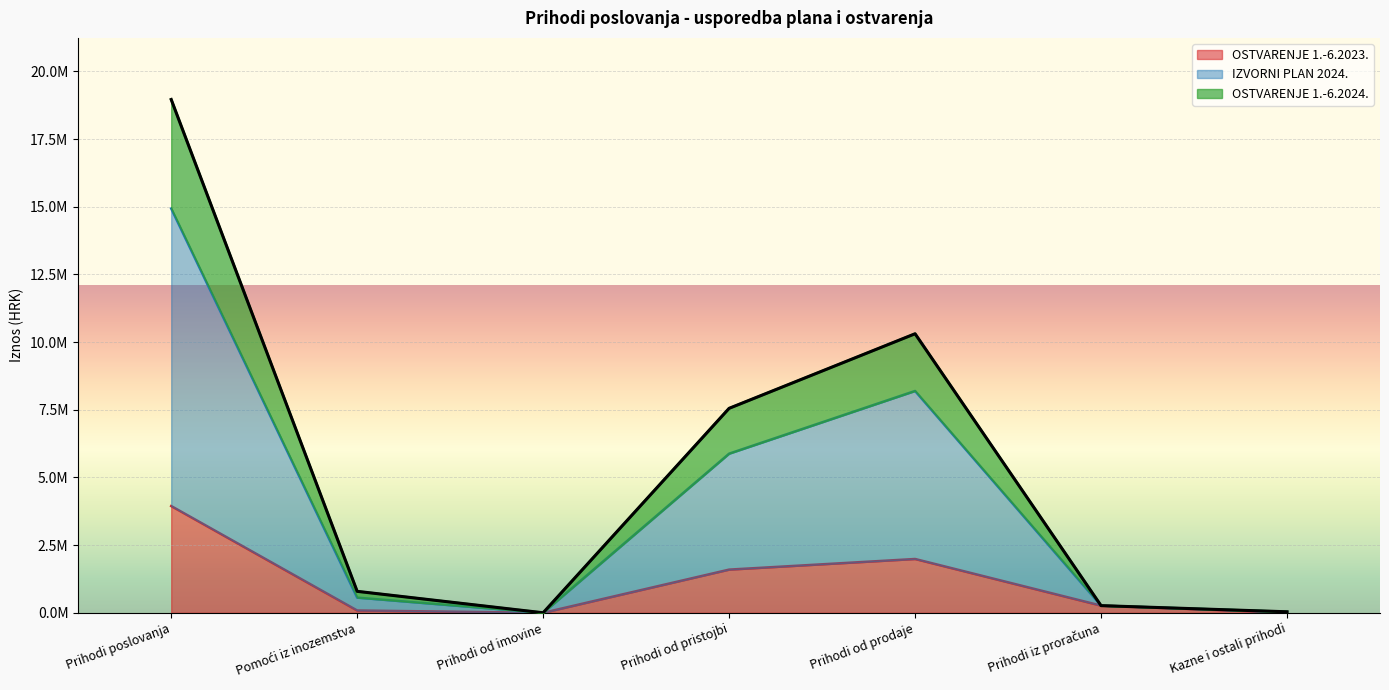

Reading right to left, what are all the values shown in this chart?

OSTVARENJE 1.-6.2023.: Kazne i ostali prihodi=7682.6	Prihodi iz proračuna=265446.0	Prihodi od prodaje=1988276.8	Prihodi od pristojbi=1596023.8	Prihodi od imovine=90.2	Pomoći iz inozemstva=85905.7	Prihodi poslovanja=3943425.0
IZVORNI PLAN 2024.: Kazne i ostali prihodi=32682.6	Prihodi iz proračuna=265446.0	Prihodi od prodaje=8194231.8	Prihodi od pristojbi=5878523.8	Prihodi od imovine=1240.2	Pomoći iz inozemstva=561392.7	Prihodi poslovanja=14933517.0
OSTVARENJE 1.-6.2024.: Kazne i ostali prihodi=38720.4	Prihodi iz proračuna=265446.0	Prihodi od prodaje=10307467.6	Prihodi od pristojbi=7552765.1	Prihodi od imovine=1968.0	Pomoći iz inozemstva=793625.2	Prihodi poslovanja=18959992.4